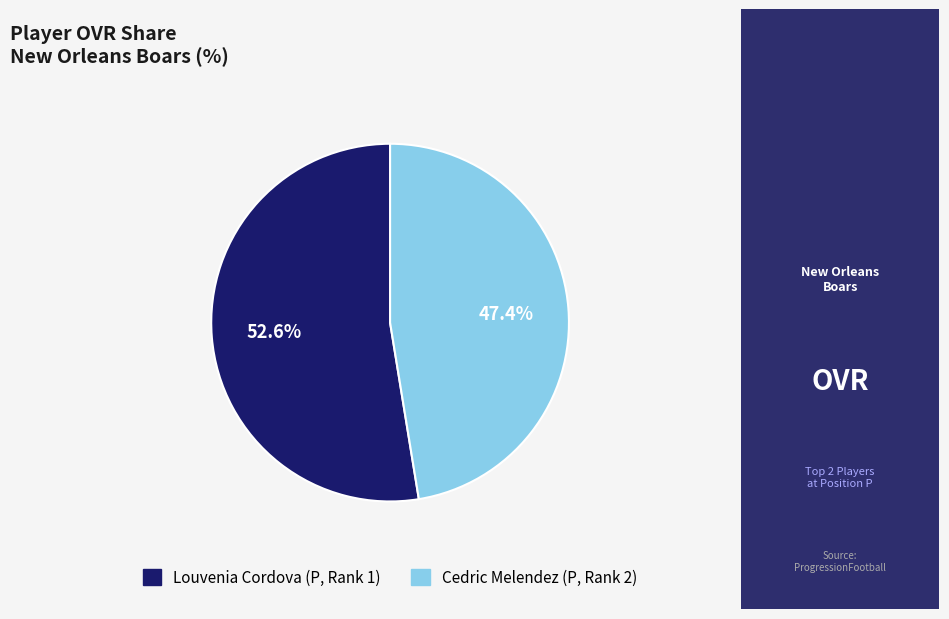

To the nearest percent, what is the difference between the Cedric and Louvenia slice percentages?

5%